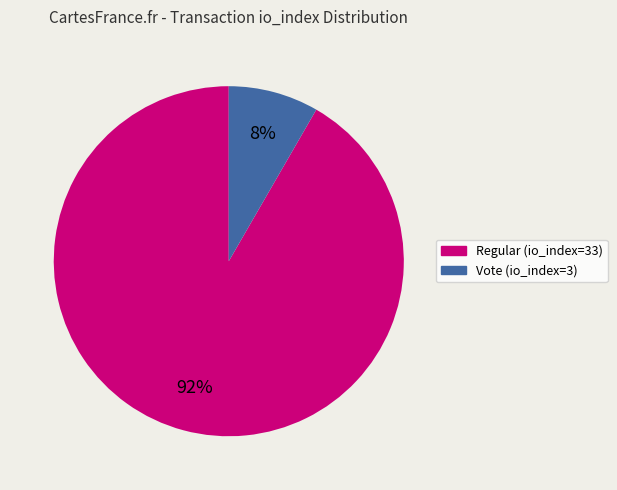

Is Regular (io_index=33) the majority of the pie?

Yes